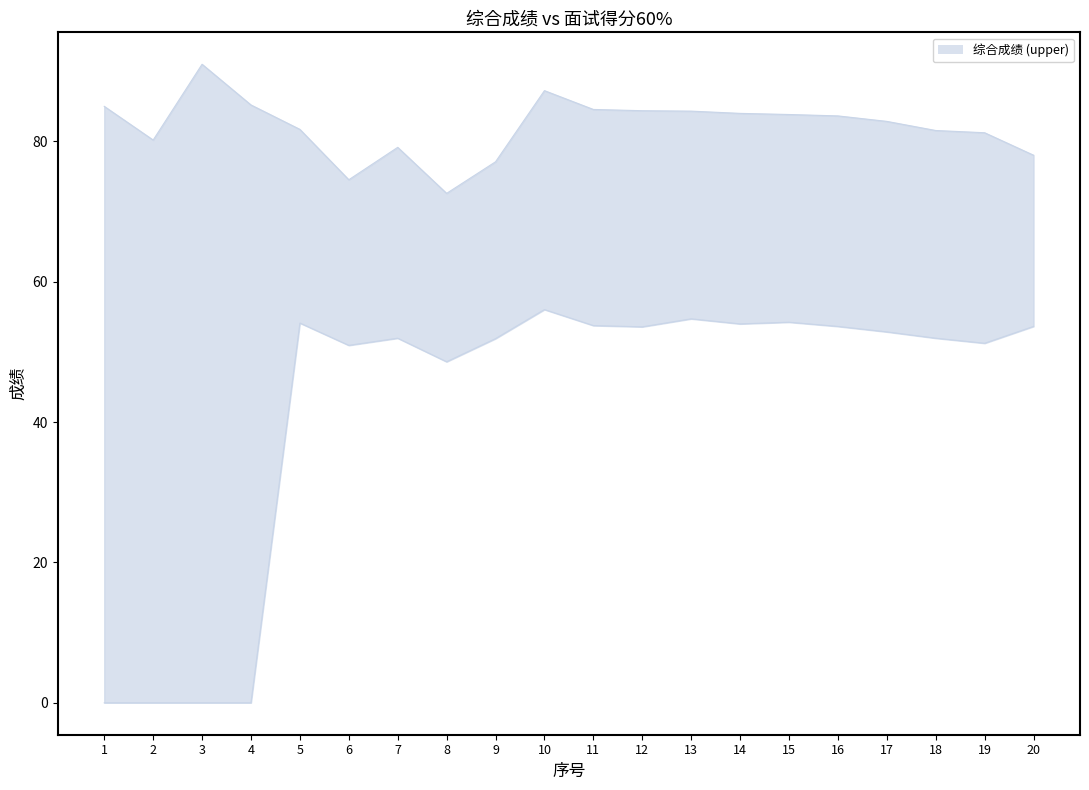

True or false: the data shows 52.0 at 7.

True